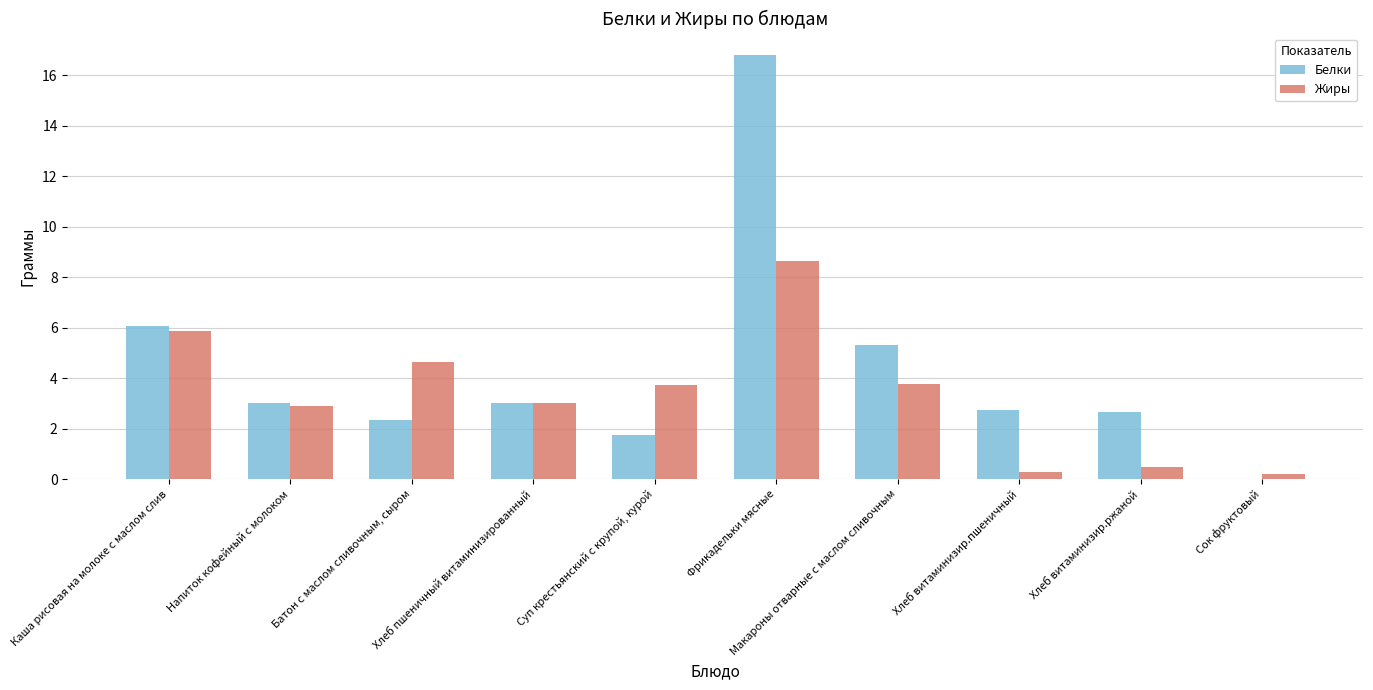

The Жиры series shows 4.6 at Батон с маслом сливочным, сыром. True or false?

True